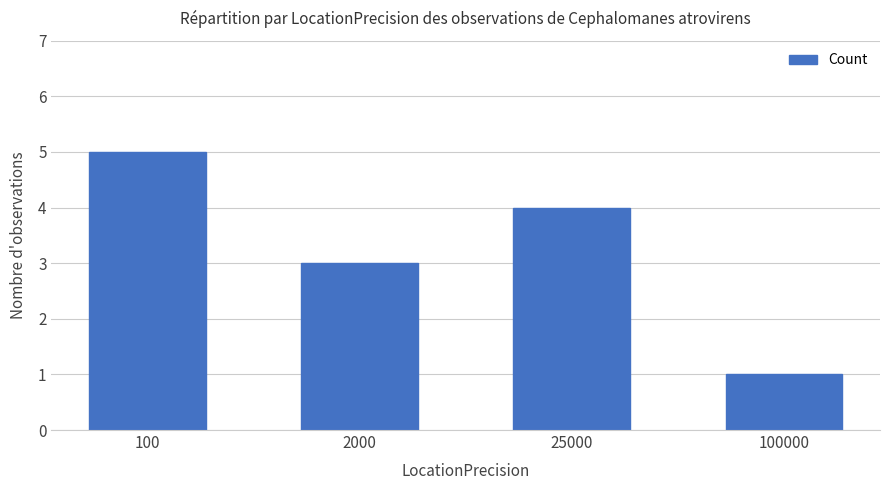

What is the average value?

3